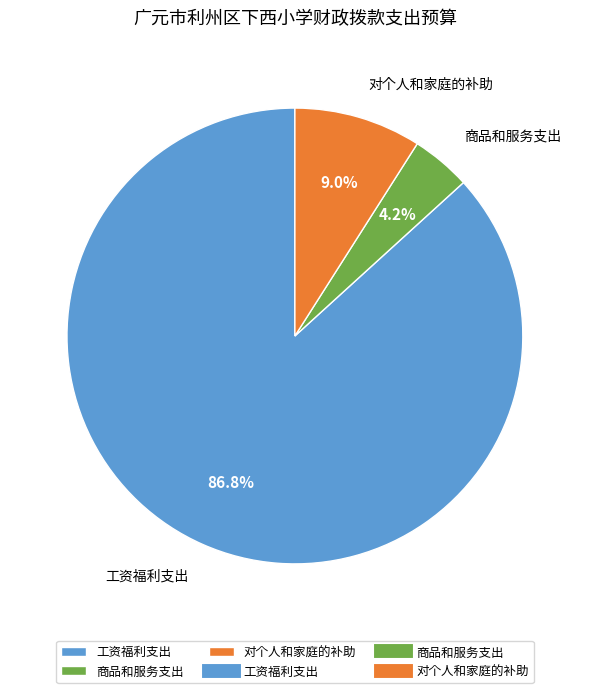

To the nearest percent, what portion does 对个人和家庭的补助 represent?

9%